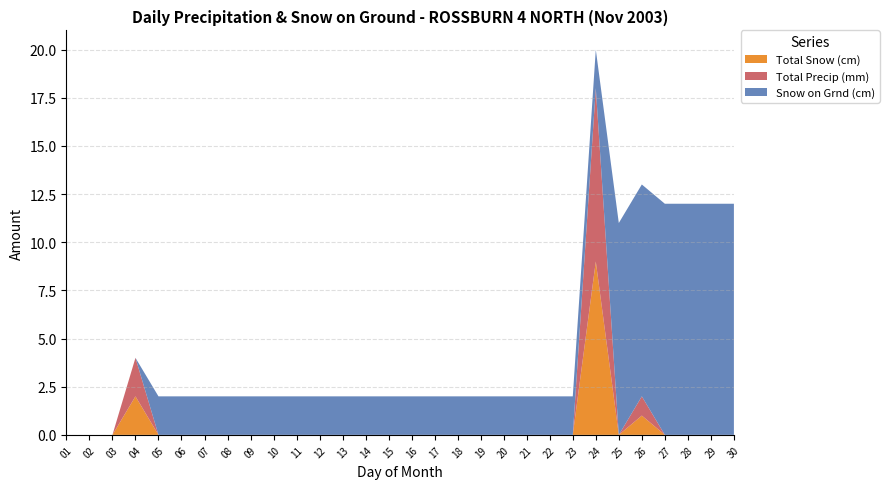

Reading right to left, what are all the values shown in this chart?

Total Snow (cm): 30=0	29=0	28=0	27=0	26=1	25=0	24=9	23=0	22=0	21=0	20=0	19=0	18=0	17=0	16=0	15=0	14=0	13=0	12=0	11=0	10=0	09=0	08=0	07=0	06=0	05=0	04=2	03=0	02=0	01=0
Total Precip (mm): 30=0	29=0	28=0	27=0	26=1	25=0	24=9	23=0	22=0	21=0	20=0	19=0	18=0	17=0	16=0	15=0	14=0	13=0	12=0	11=0	10=0	09=0	08=0	07=0	06=0	05=0	04=2	03=0	02=0	01=0
Snow on Grnd (cm): 30=12	29=12	28=12	27=12	26=11	25=11	24=2	23=2	22=2	21=2	20=2	19=2	18=2	17=2	16=2	15=2	14=2	13=2	12=2	11=2	10=2	09=2	08=2	07=2	06=2	05=2	04=0	03=0	02=0	01=0